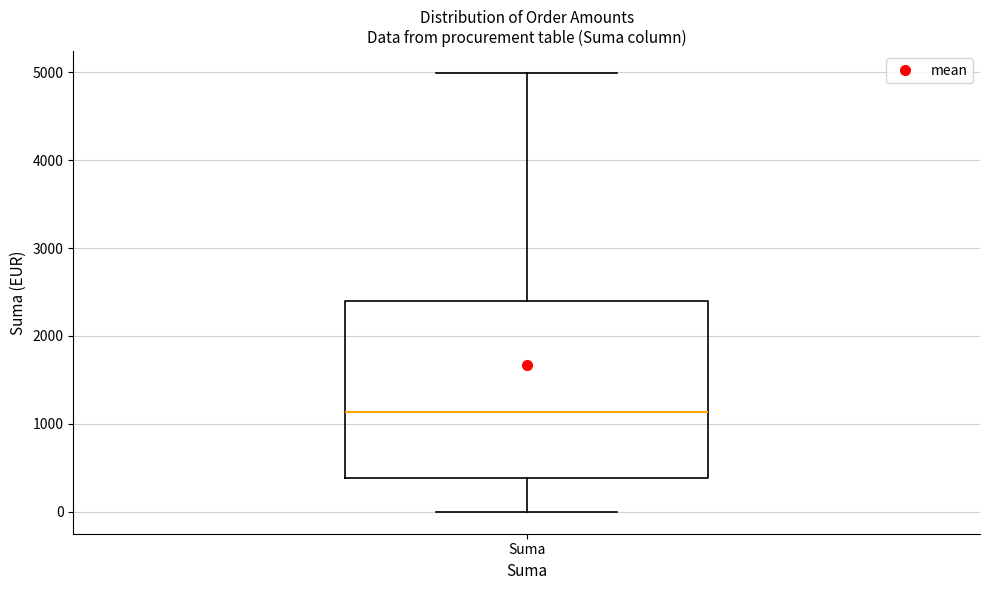

Where does the median line of the box for Suma sit on the y-axis? The values are not printed on the chart, so give them approximately, as read against the axis.

1100